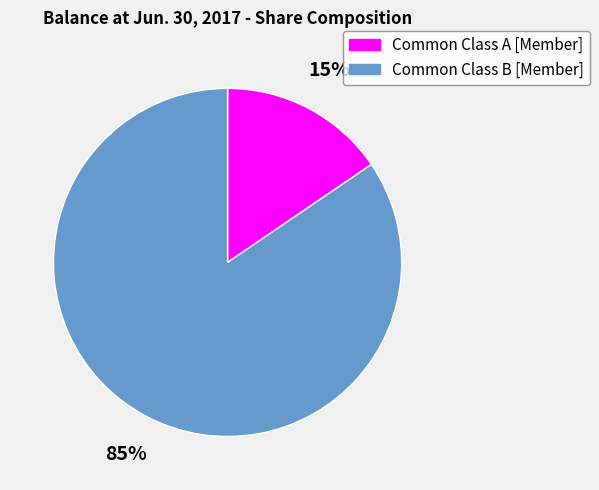

Which category accounts for the majority?

Common Class B [Member]